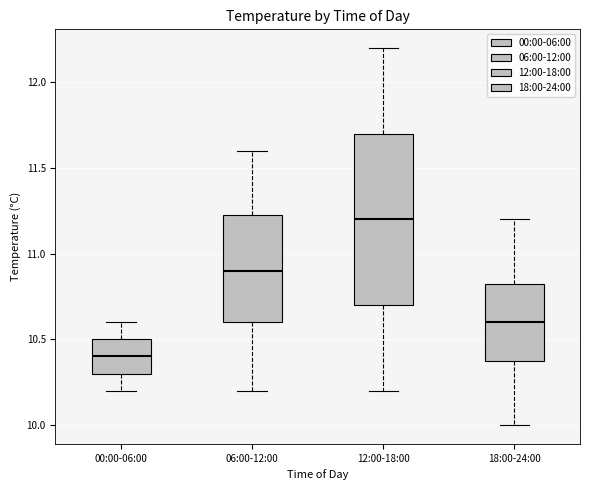

Where does the upper whisker of the box for 18:00-24:00 end on the y-axis? The values are not printed on the chart, so give them approximately, as read against the axis.

11.20